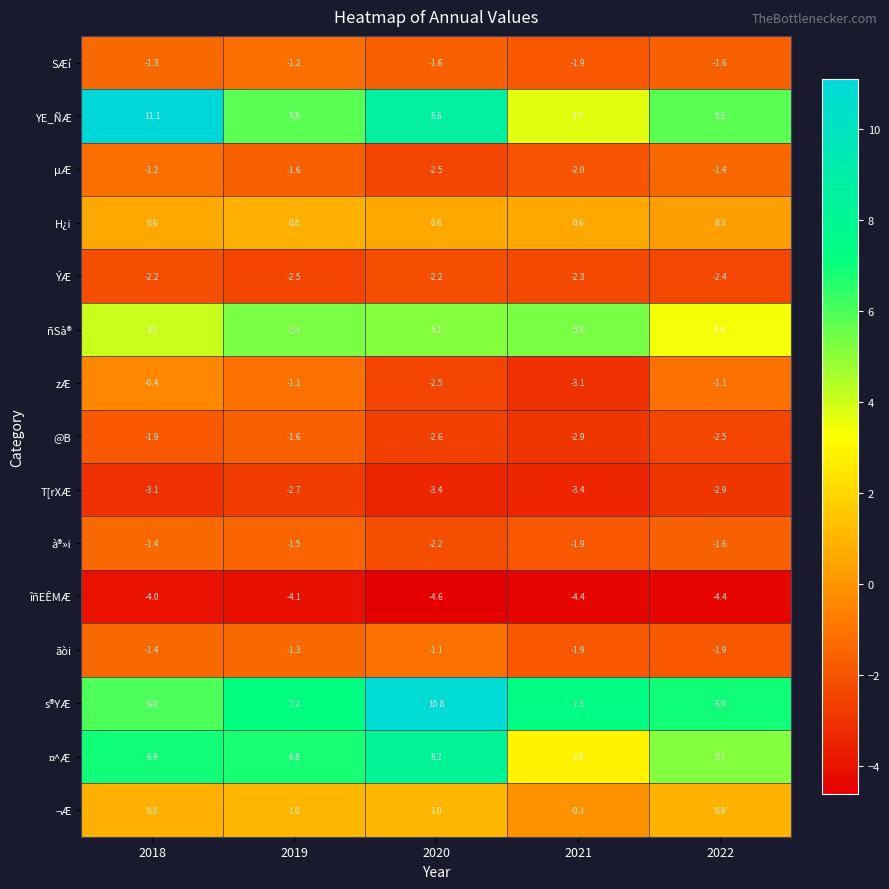

What is the difference between the second highest and second lowest values in the ¤^Æ series?

1.8